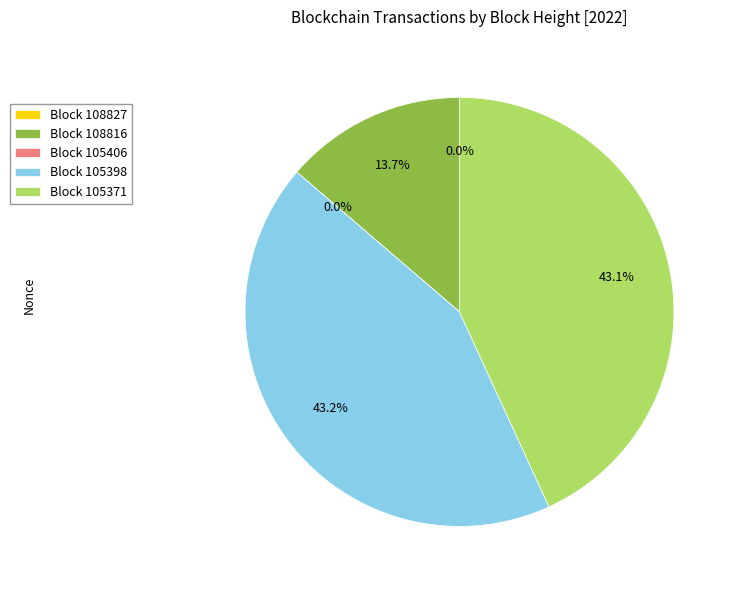

Is there a majority slice in this chart?

No